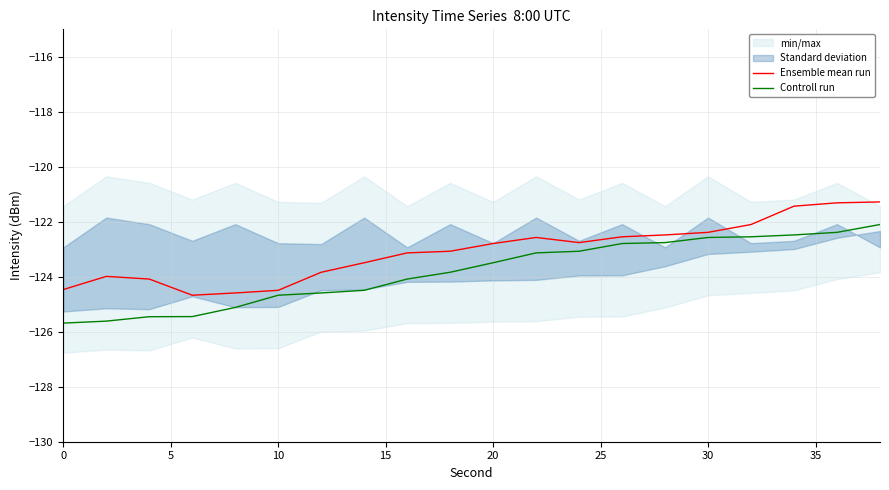

Is it true that Ensemble mean run equals -124.5 at 10?

True